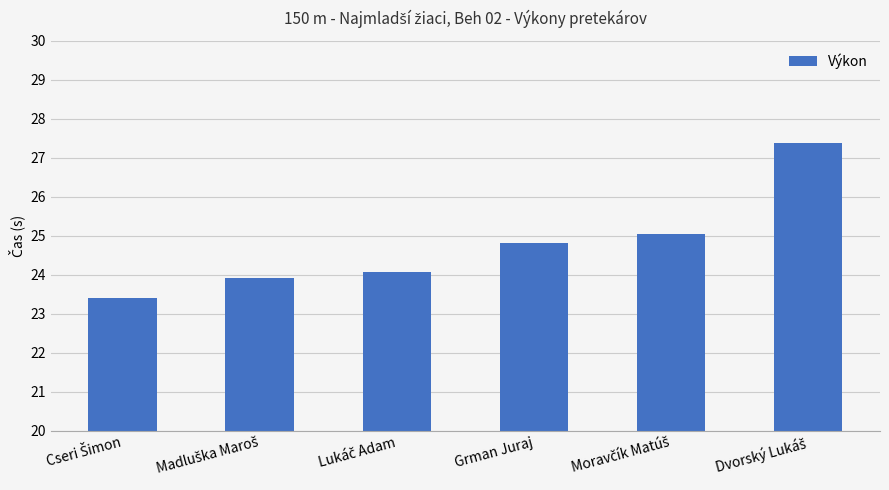

True or false: the data shows 36.5 at Grman Juraj.

False